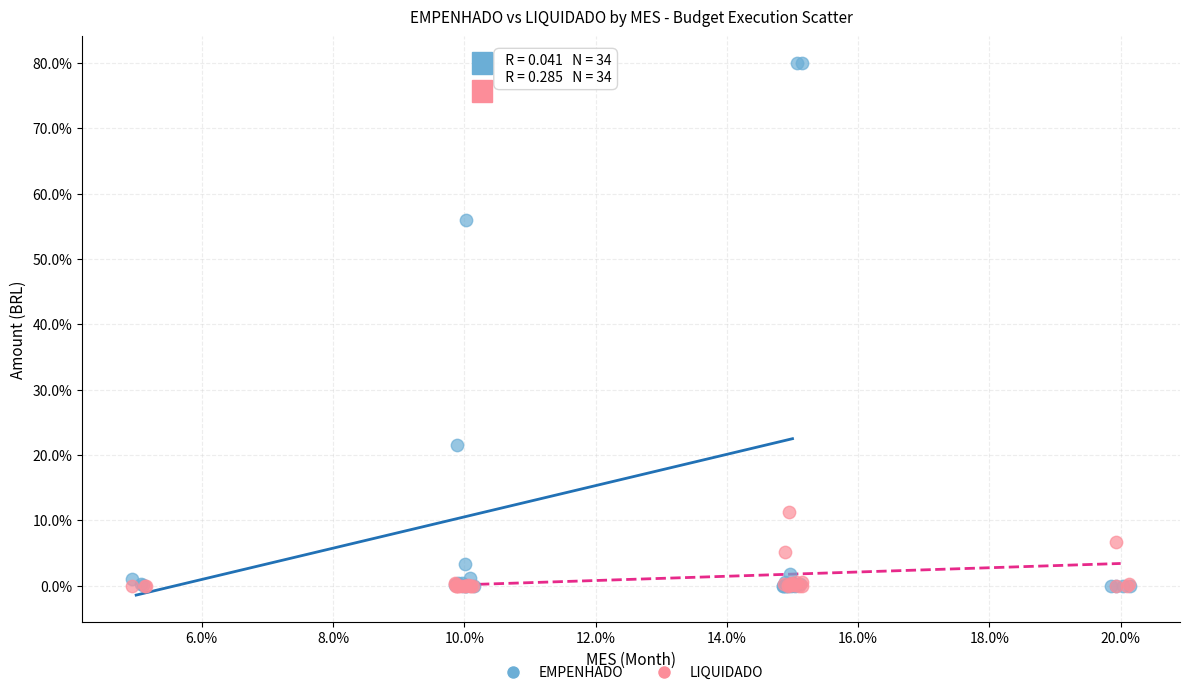

Which series contains the highest Y value?

EMPENHADO